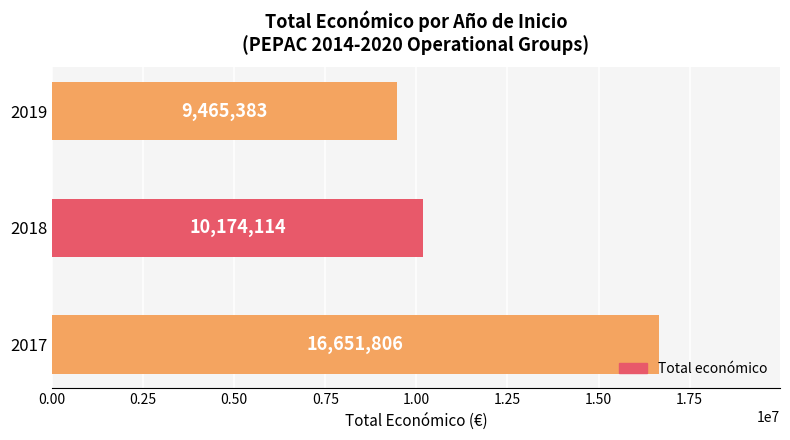

Rank the categories by value from lowest to highest.

2019, 2018, 2017